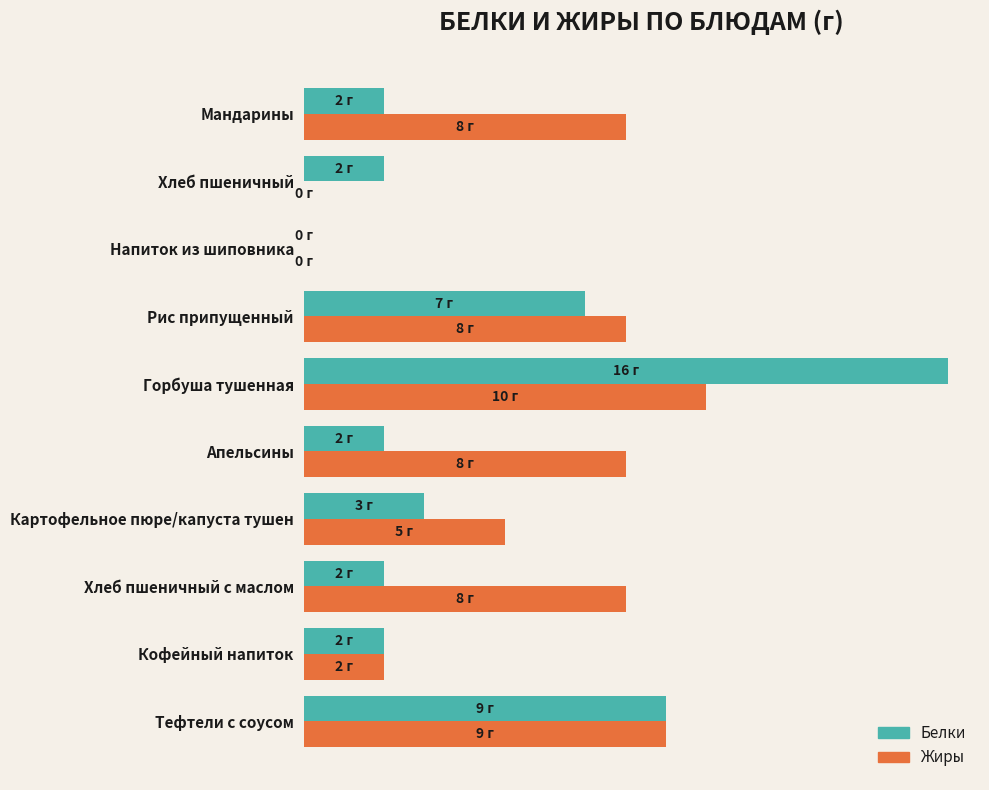

What is the value of the Белки bar at the 2nd from the left?

2